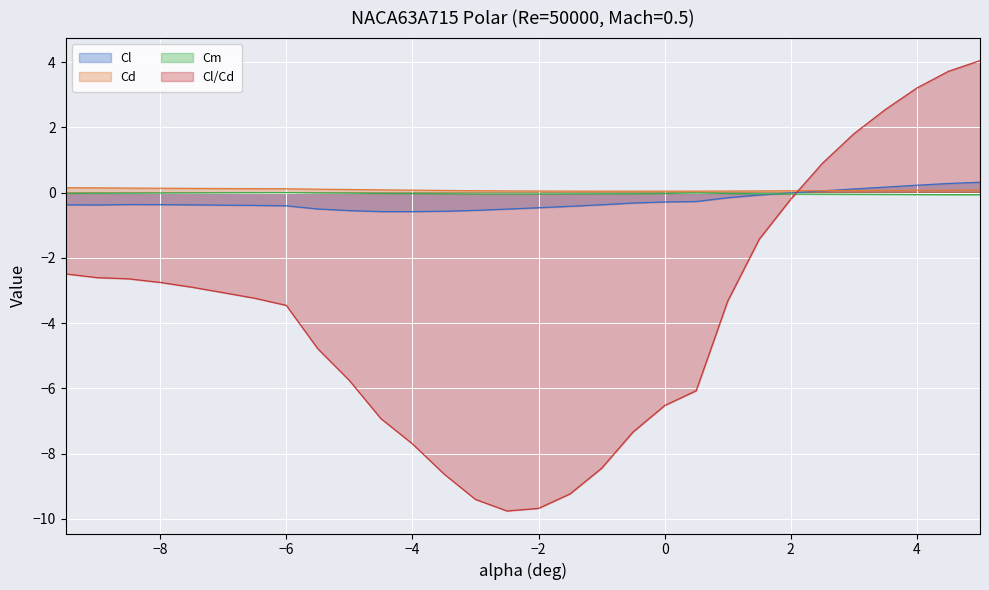

True or false: Cl/Cd has a value of 2.7 at 3.0.

False